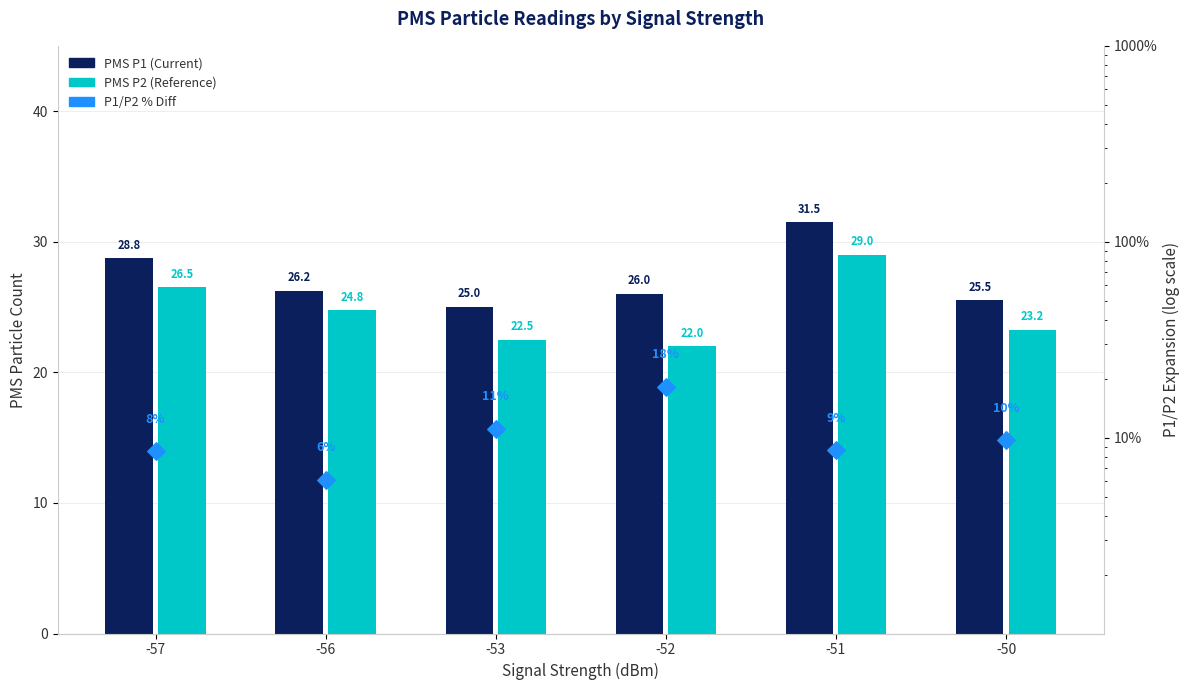

At which category is the sum across all series the highest?

-51